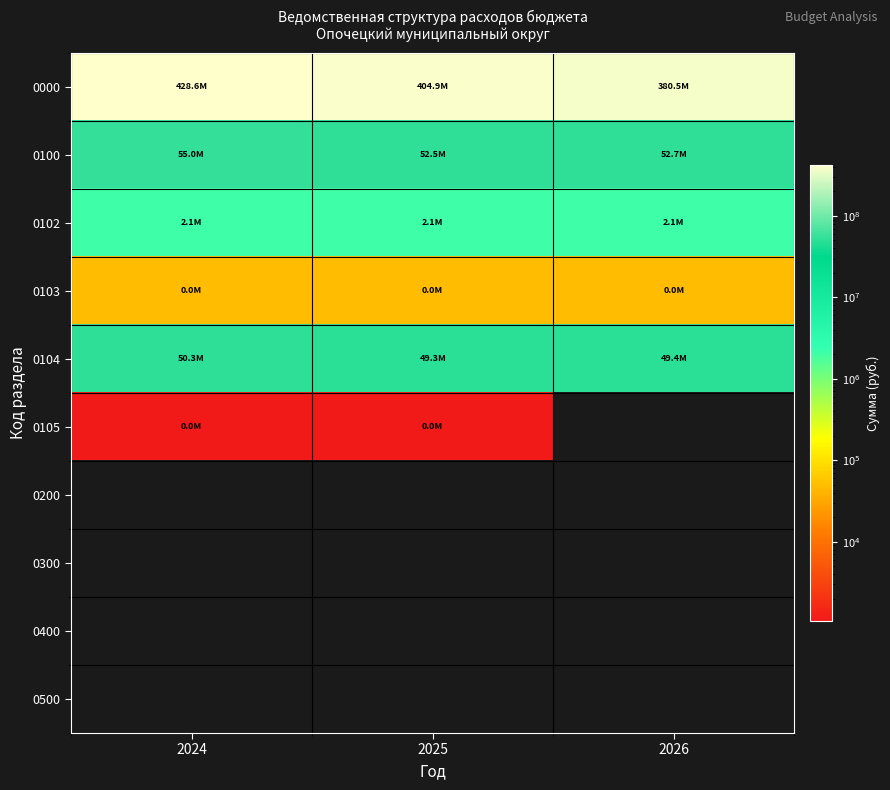

Which series has the largest range (max minus min)?

0000